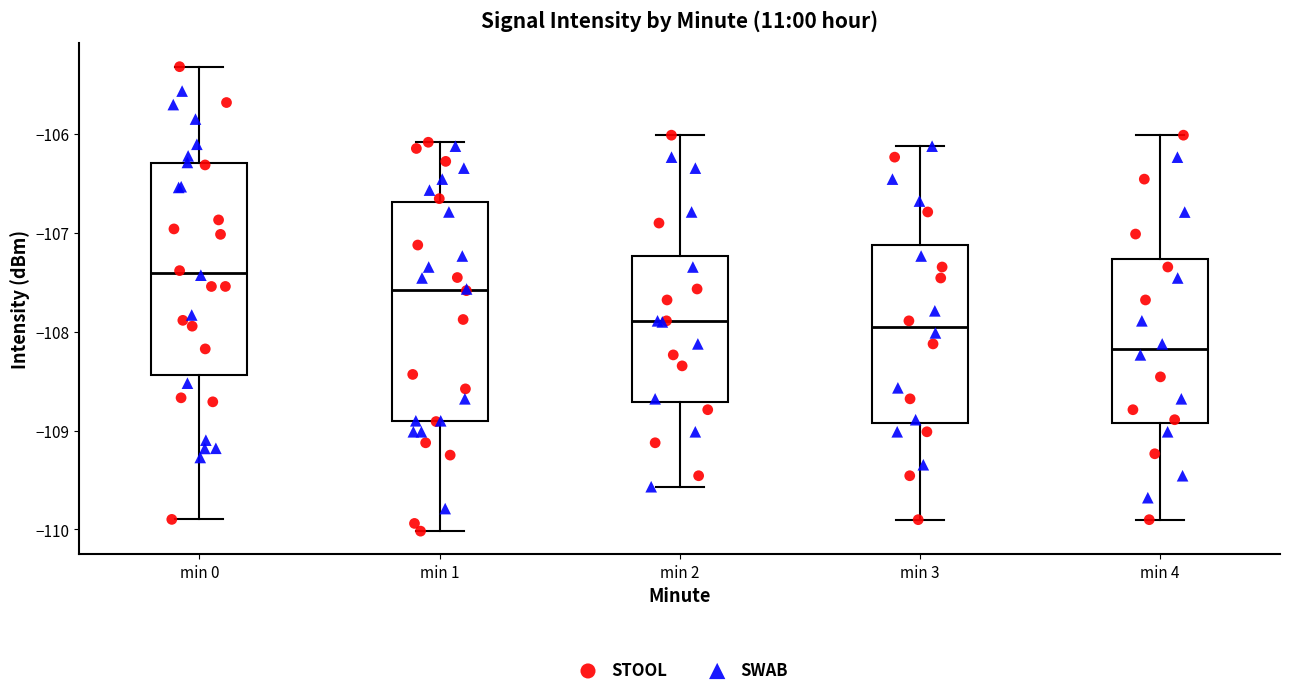

Which box has the highest median line?

min 0